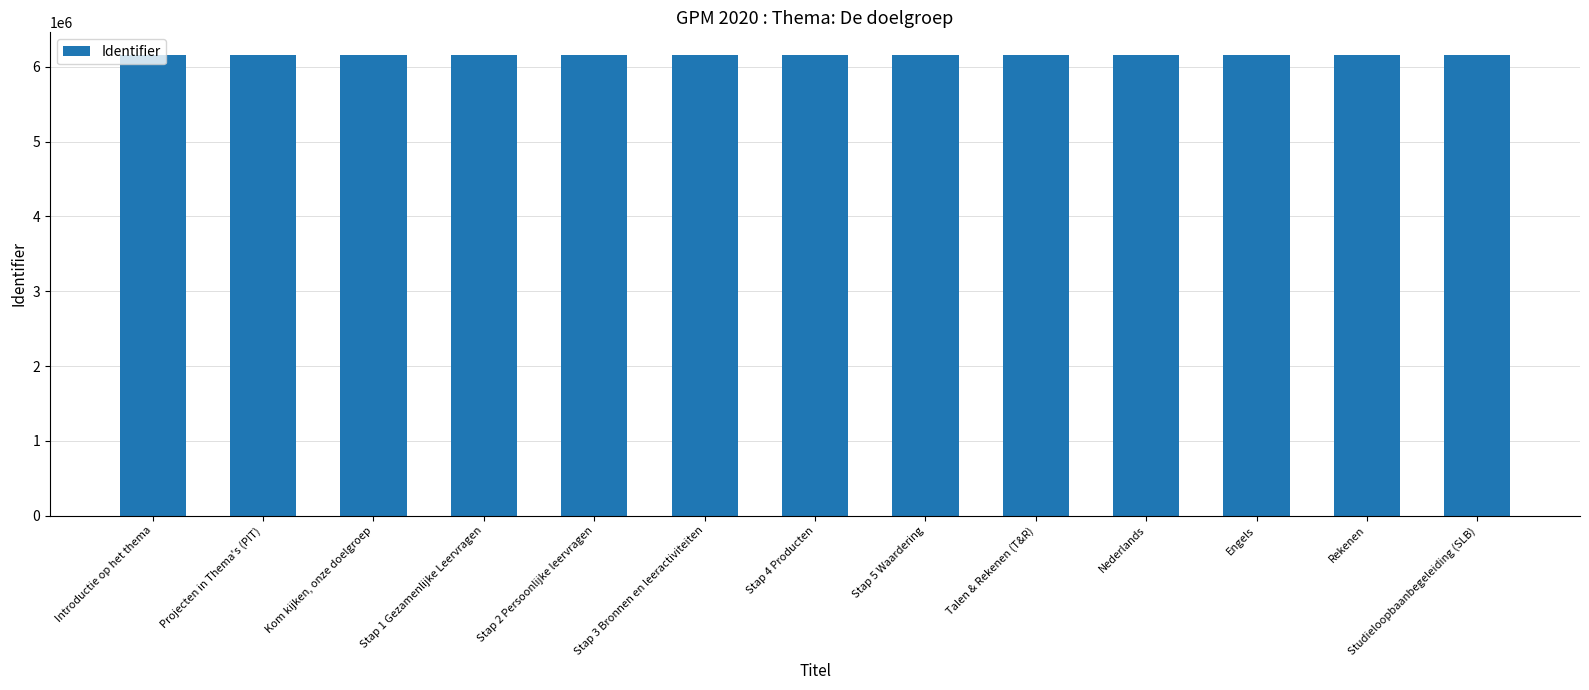

The chart shows a value of 6155298 at Introductie op het thema. True or false?

True